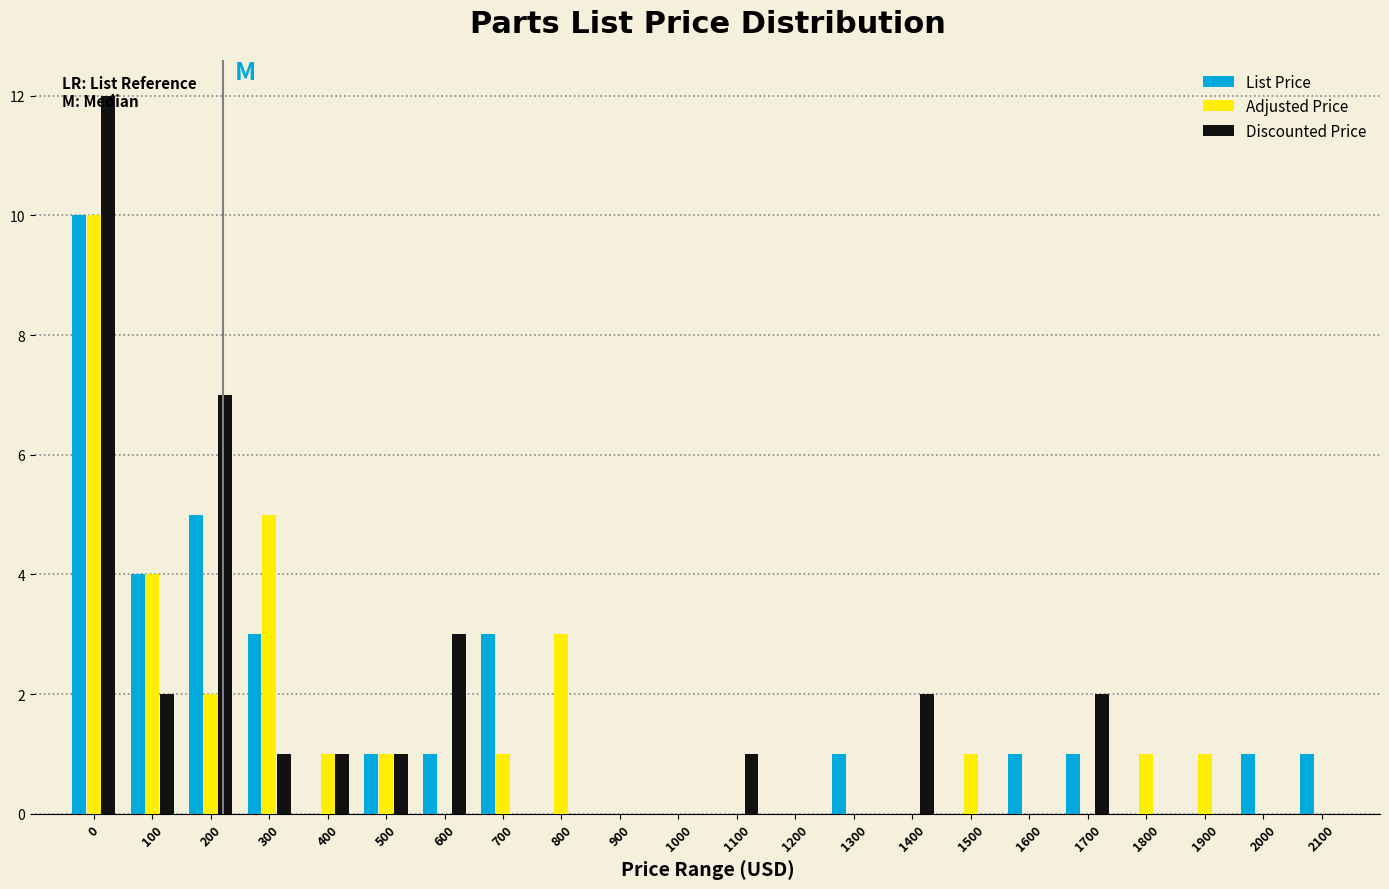

At which label is Discounted Price closest to 6?

200